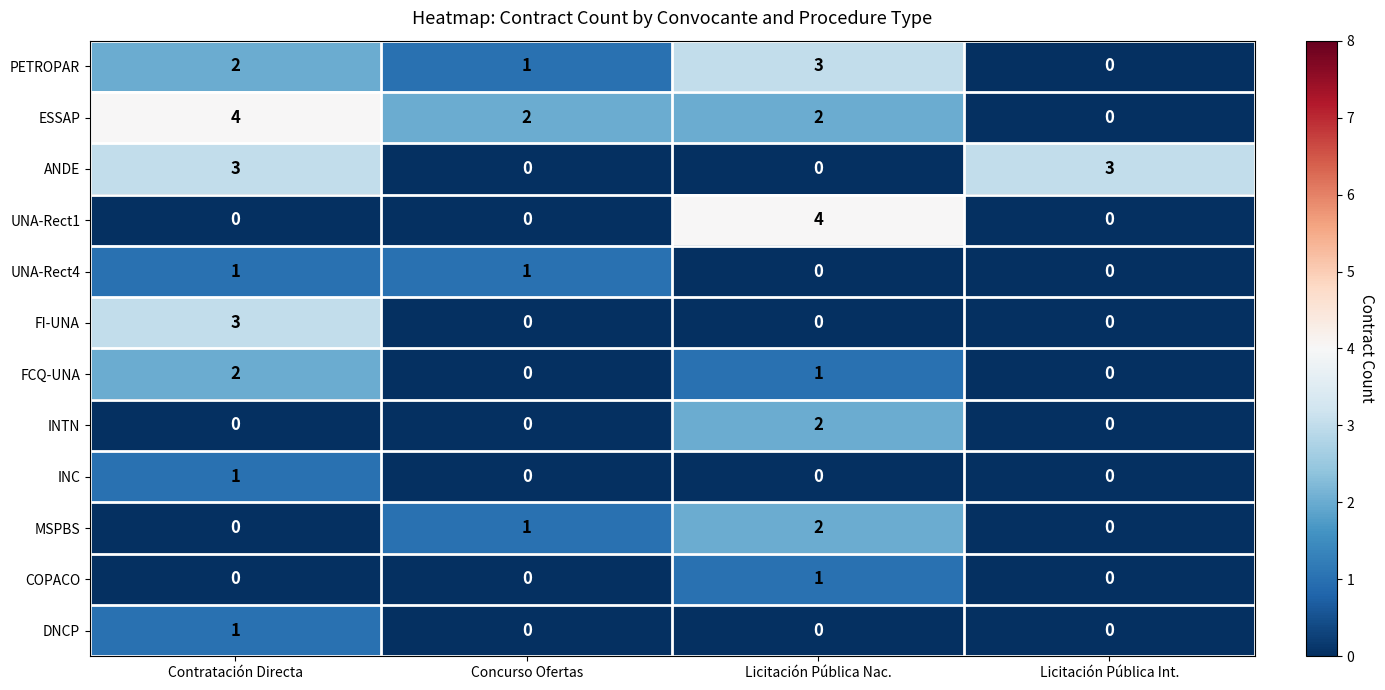

Which series has the largest total across all categories?

ESSAP